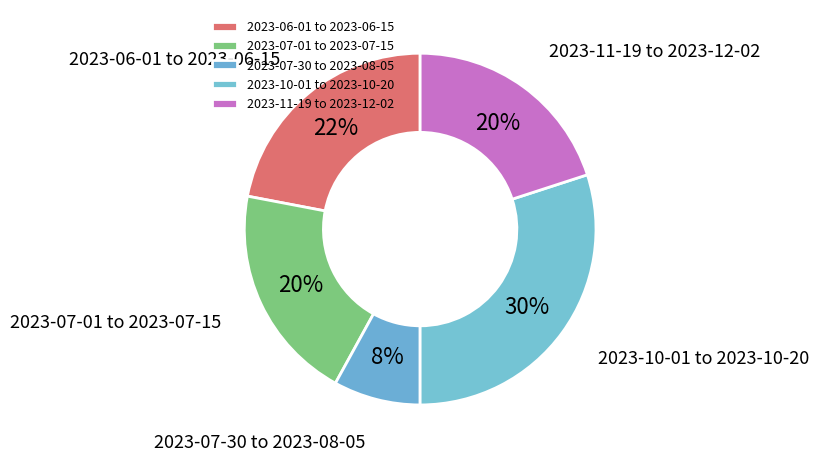

How many slices are in this pie chart?

5